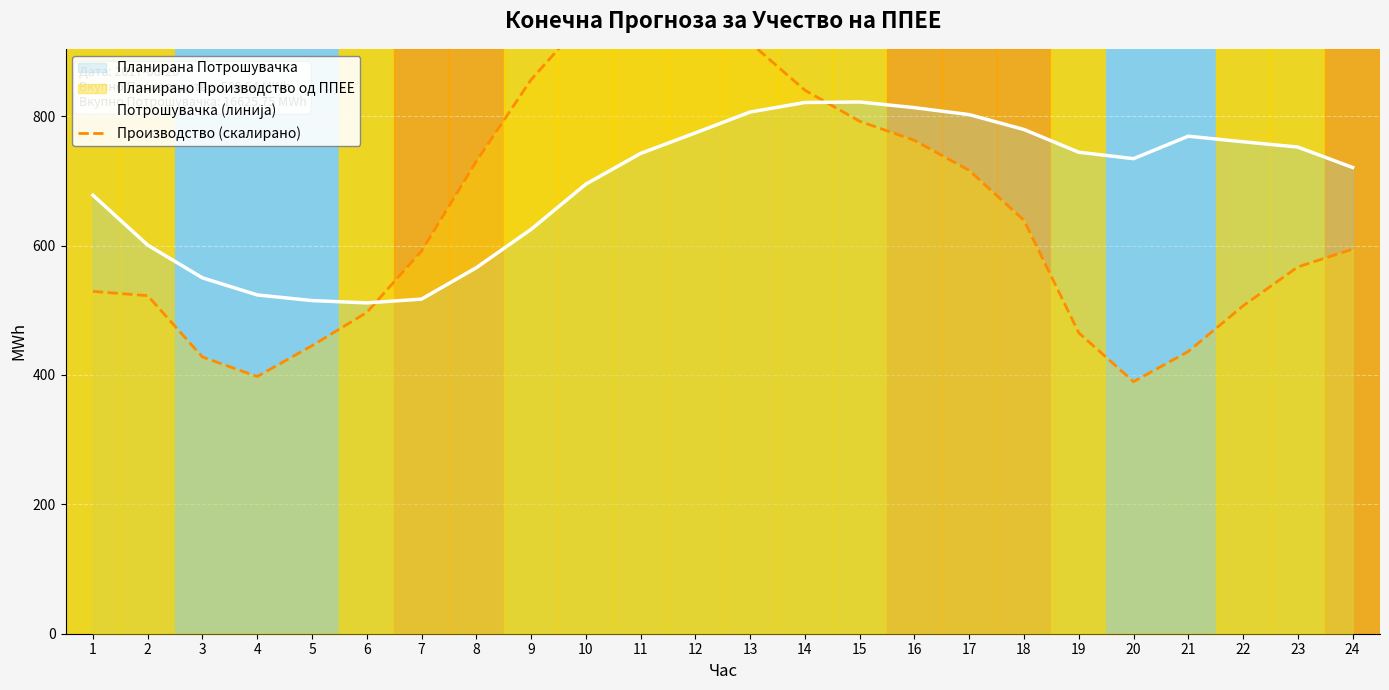

Where is the first local minimum for Потрошувачка (линија)?

6